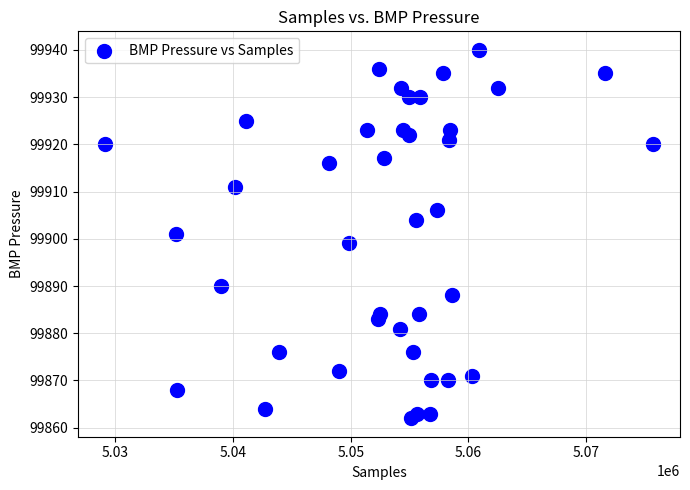

What is the range of Y values (max minus min)?

78